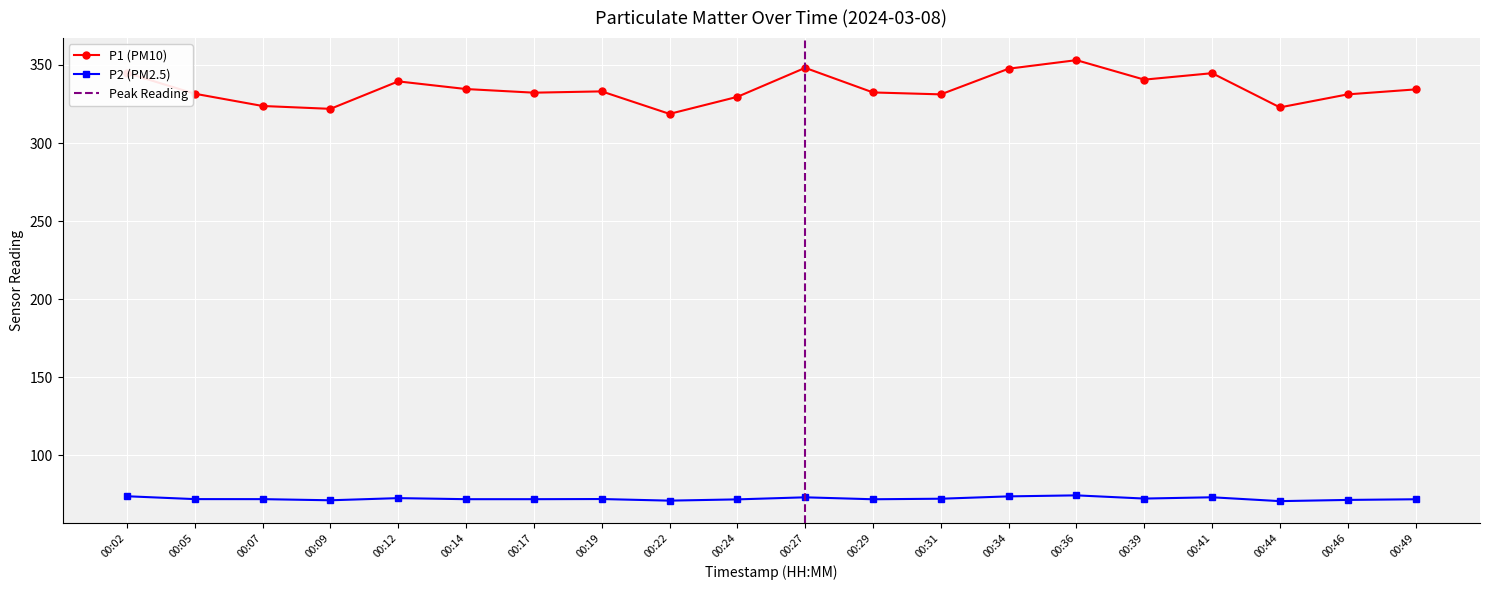

The value of P2 at 00:02 is 48.2. True or false?

False